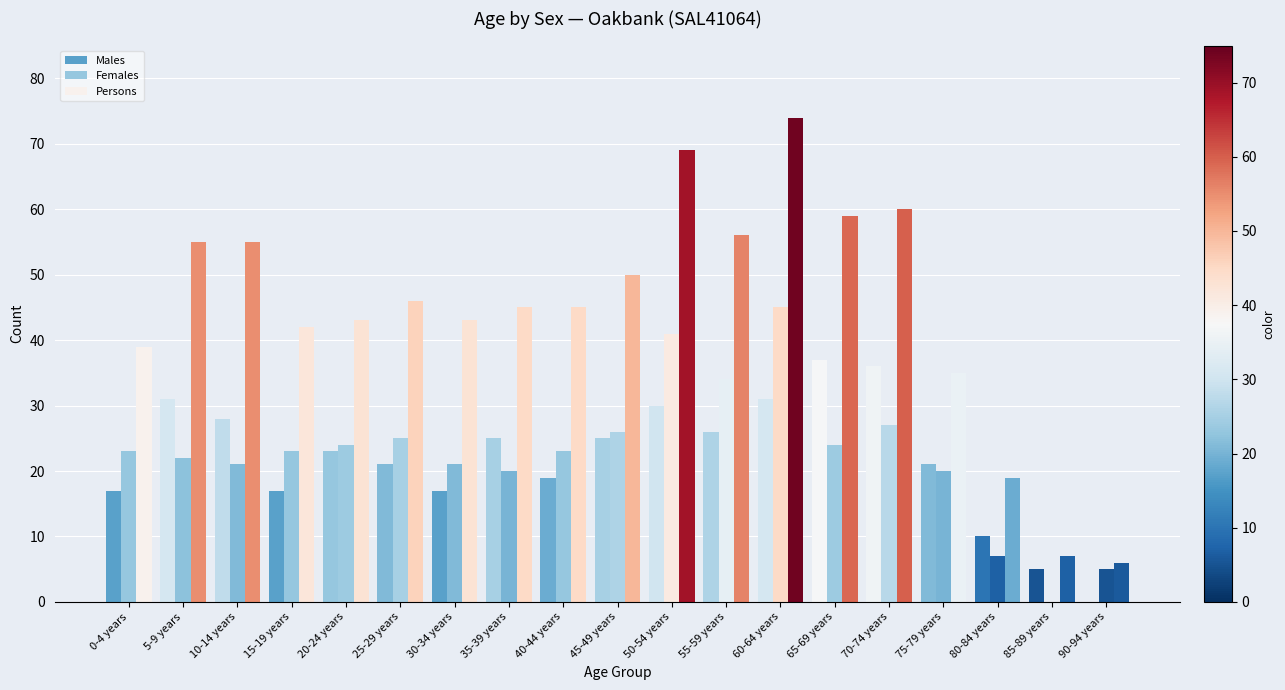

What is the value of the Persons bar at the 13th from the left?

74